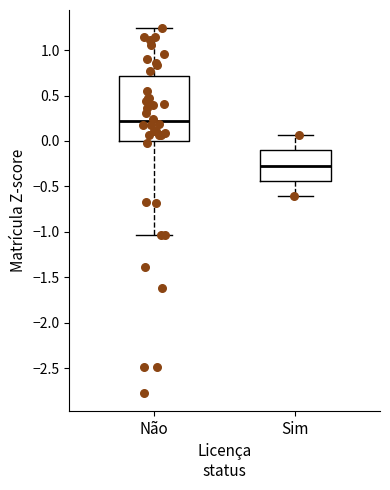

Where is the upper edge of the box for Não on the y-axis? The values are not printed on the chart, so give them approximately, as read against the axis.

0.70